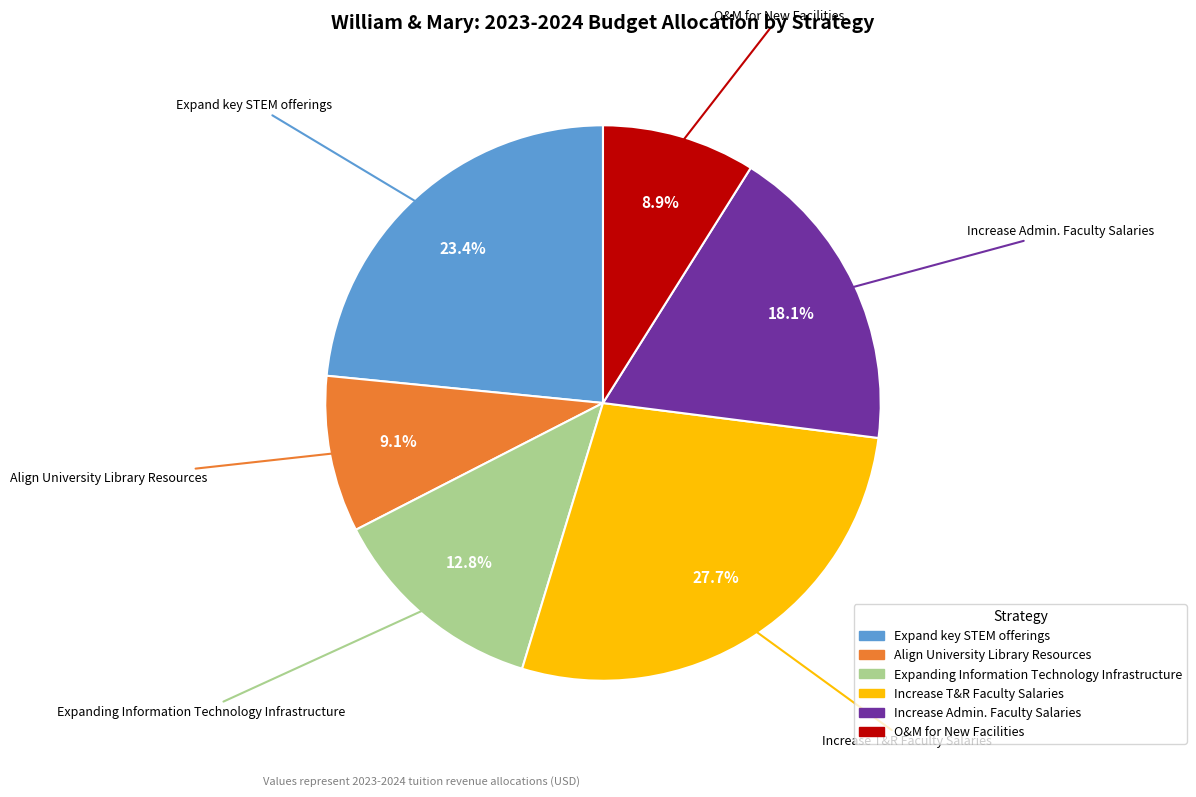

Is there a majority slice in this chart?

No